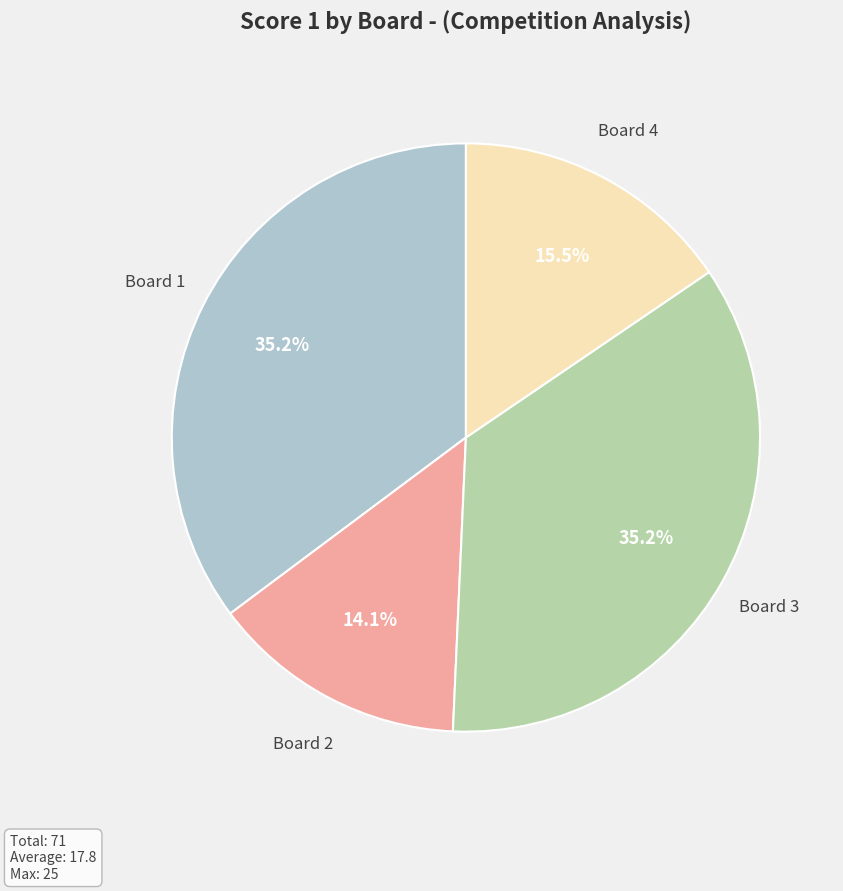

Does any single category account for the majority?

No